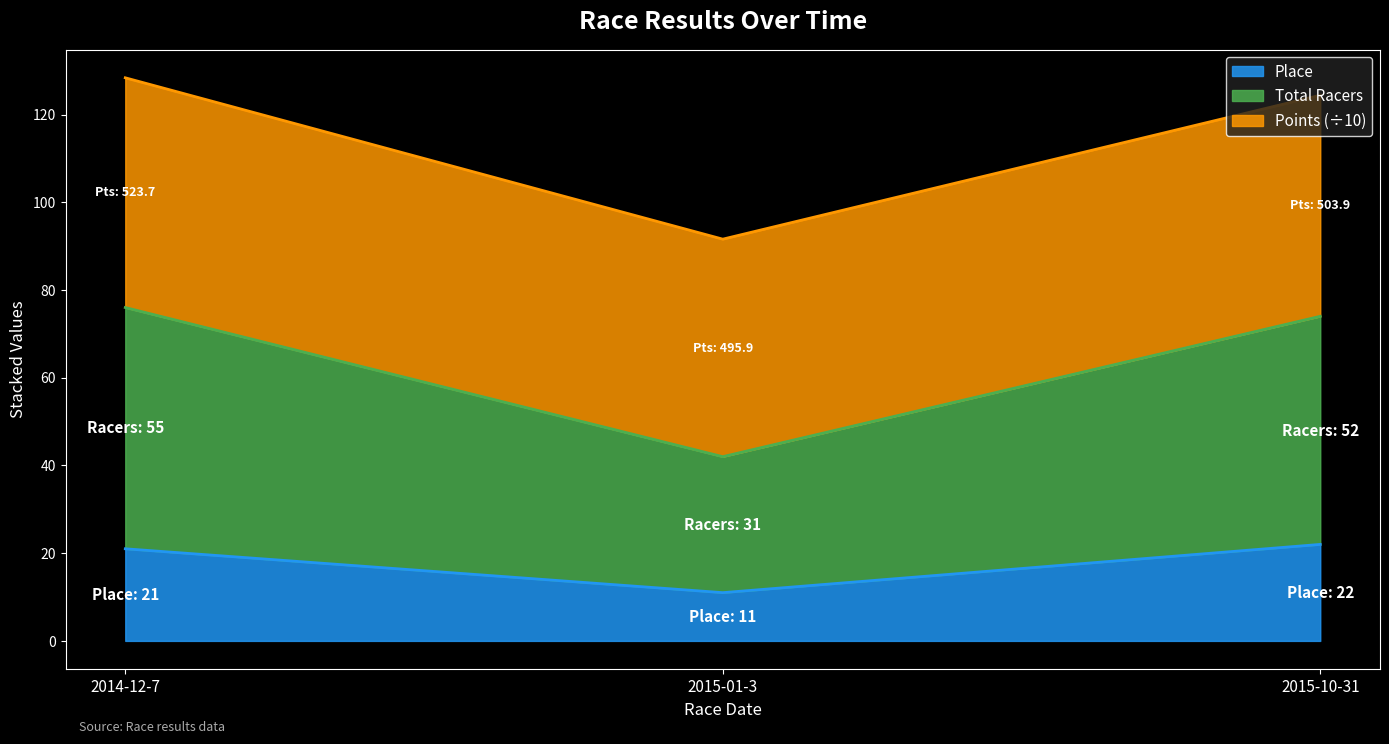

What is the label of the 1st point from the left?

2014-12-7